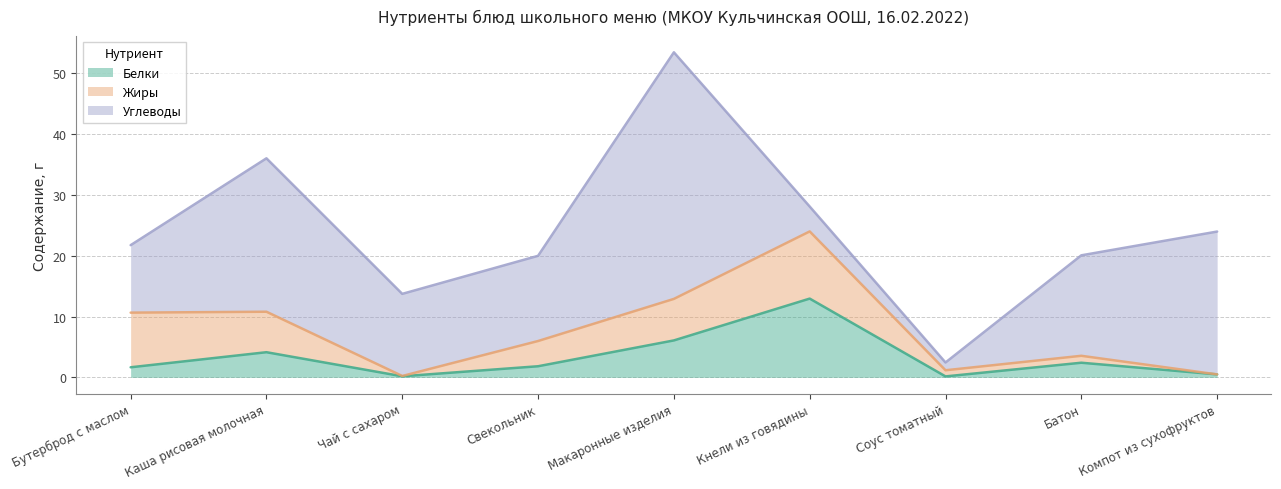

What is the difference between the highest and lowest values at Батон?

15.4